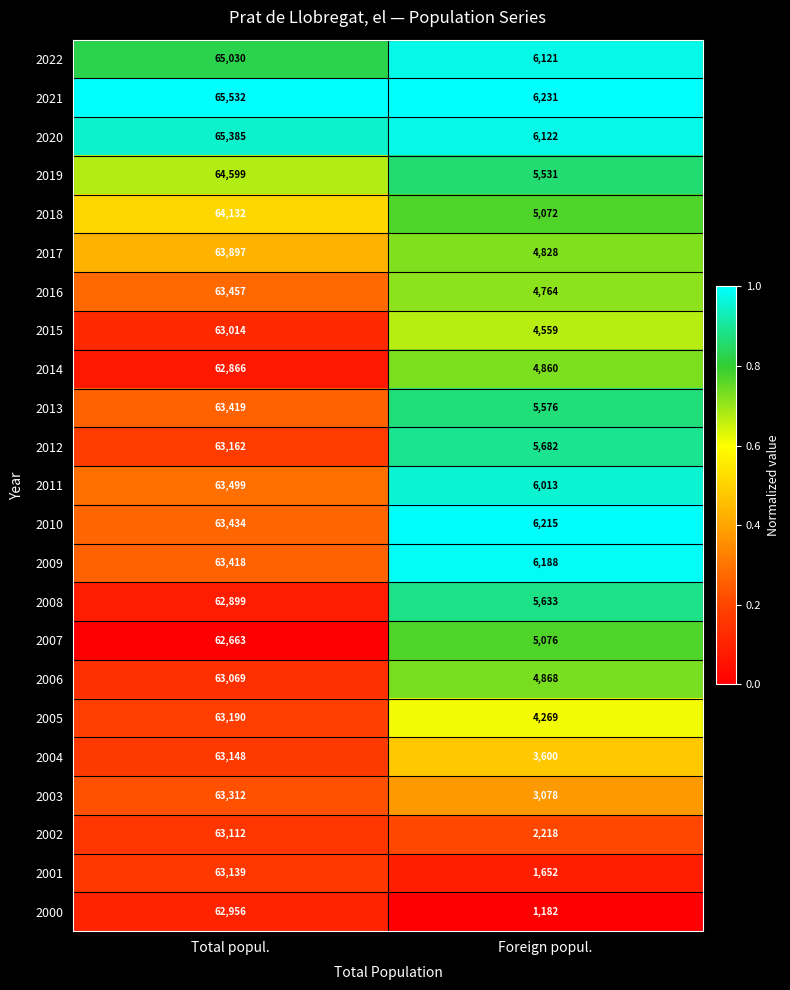

Read the 2009 value at Total popul..

63418